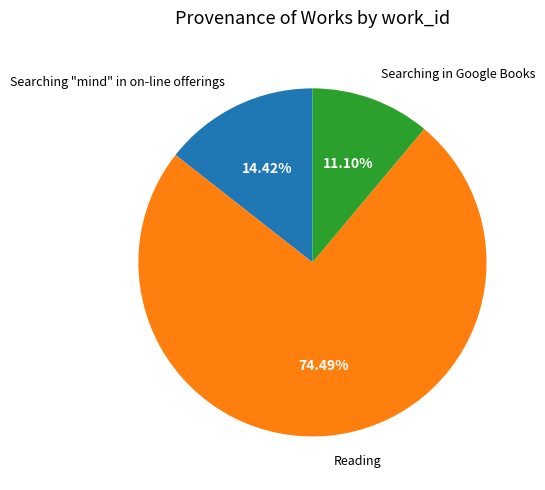

What is the smallest slice in the pie chart?

Searching in Google Books